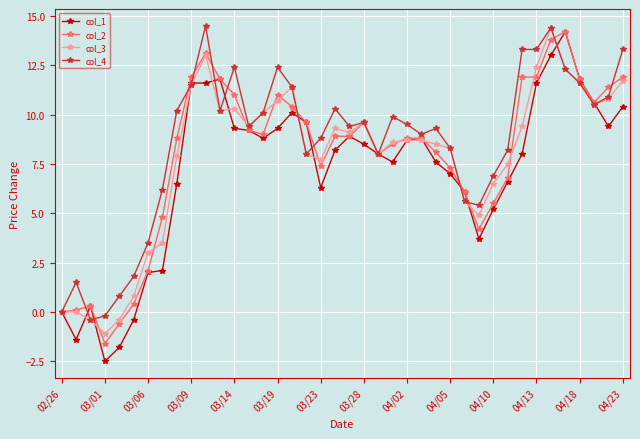

True or false: col_2 and col_4 cross at least once.

True